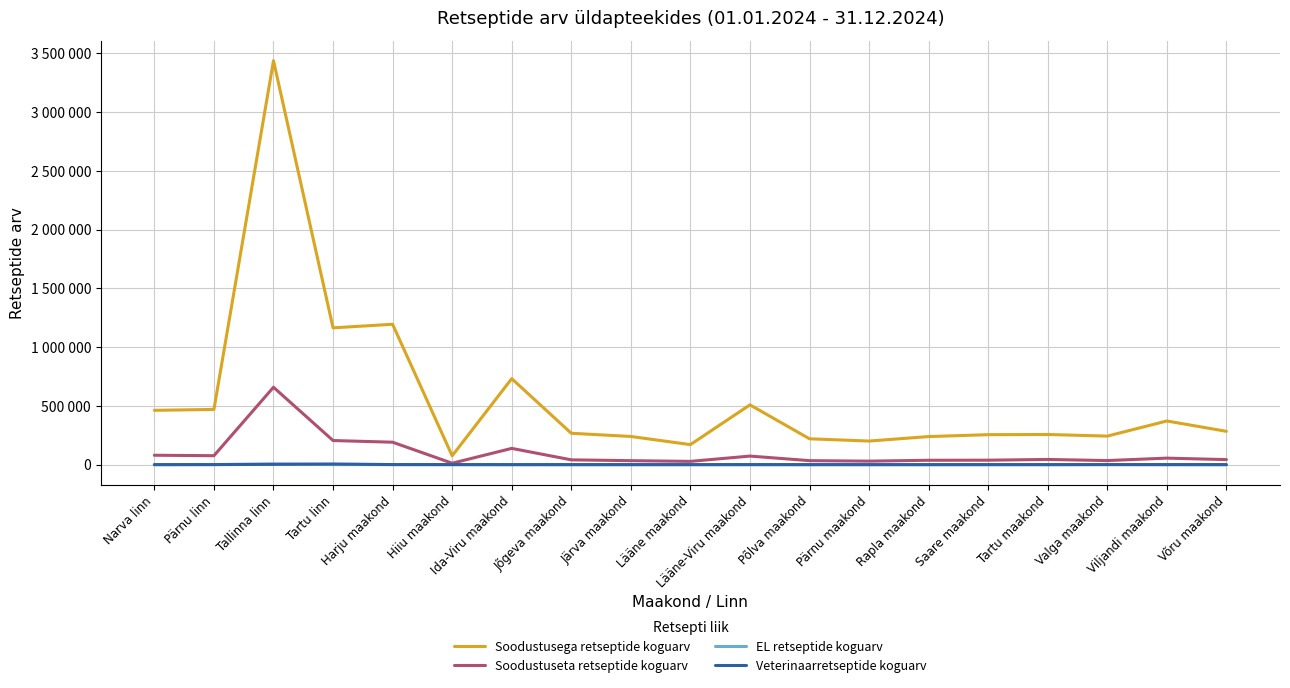

In Soodustuseta retseptide koguarv, how many points are lower than both neighbors (excluding endpoints)?

5